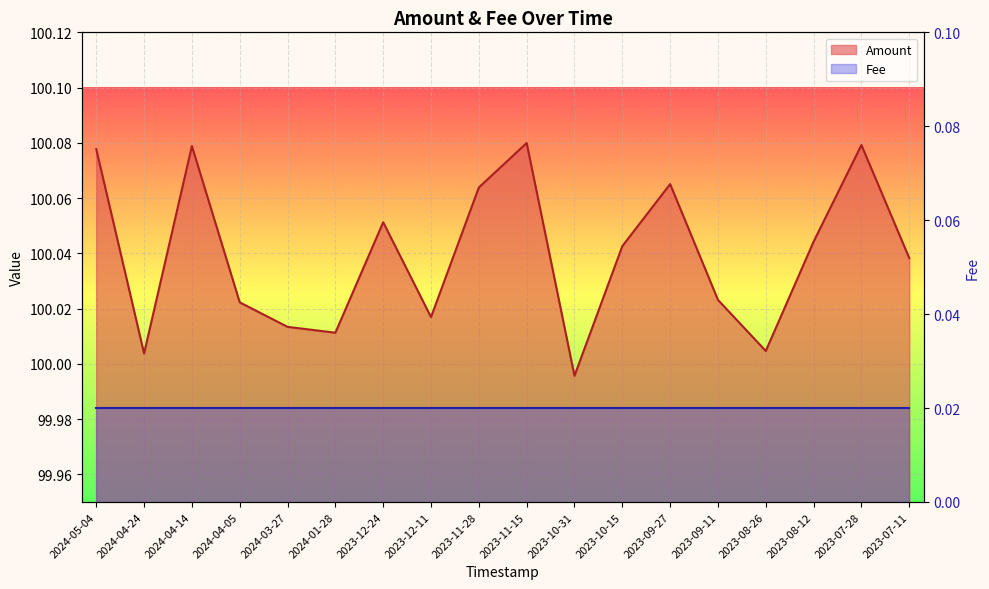

Rank the categories by value from lowest to highest.

2023-10-31, 2024-04-24, 2023-08-26, 2024-01-28, 2024-03-27, 2023-12-11, 2024-04-05, 2023-09-11, 2023-07-11, 2023-10-15, 2023-08-12, 2023-12-24, 2023-11-28, 2023-09-27, 2024-05-04, 2024-04-14, 2023-07-28, 2023-11-15